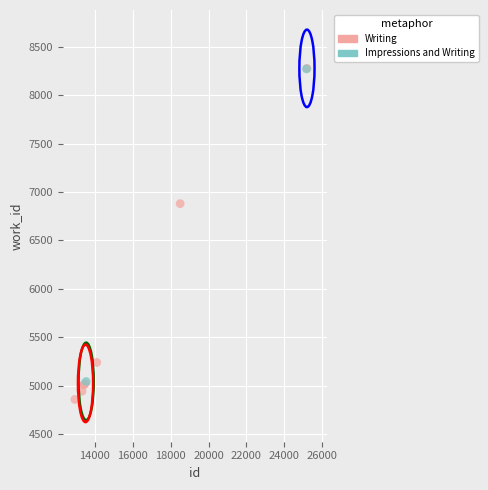

What are all the series names shown in the legend?

Writing, Impressions and Writing